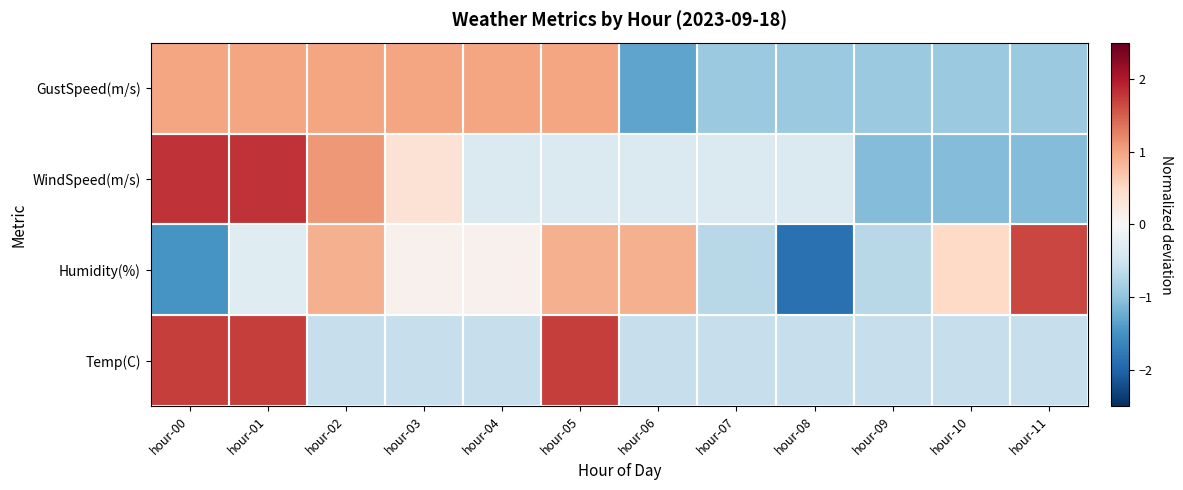

Between hour-08 and hour-05, which is larger?

hour-05